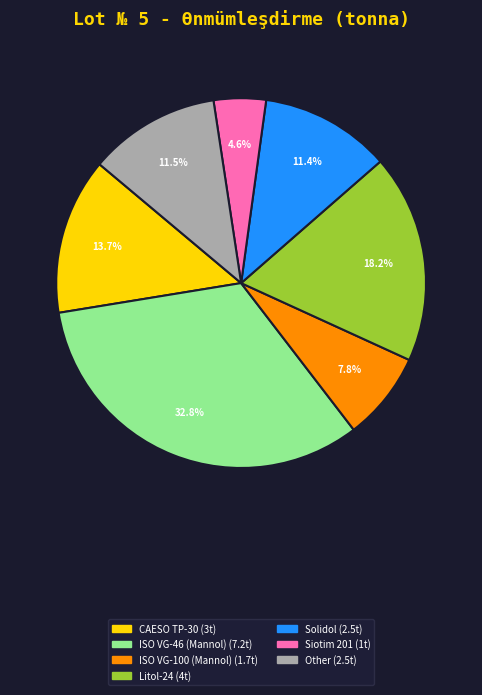

Is there any slice that represents more than half of the pie?

No